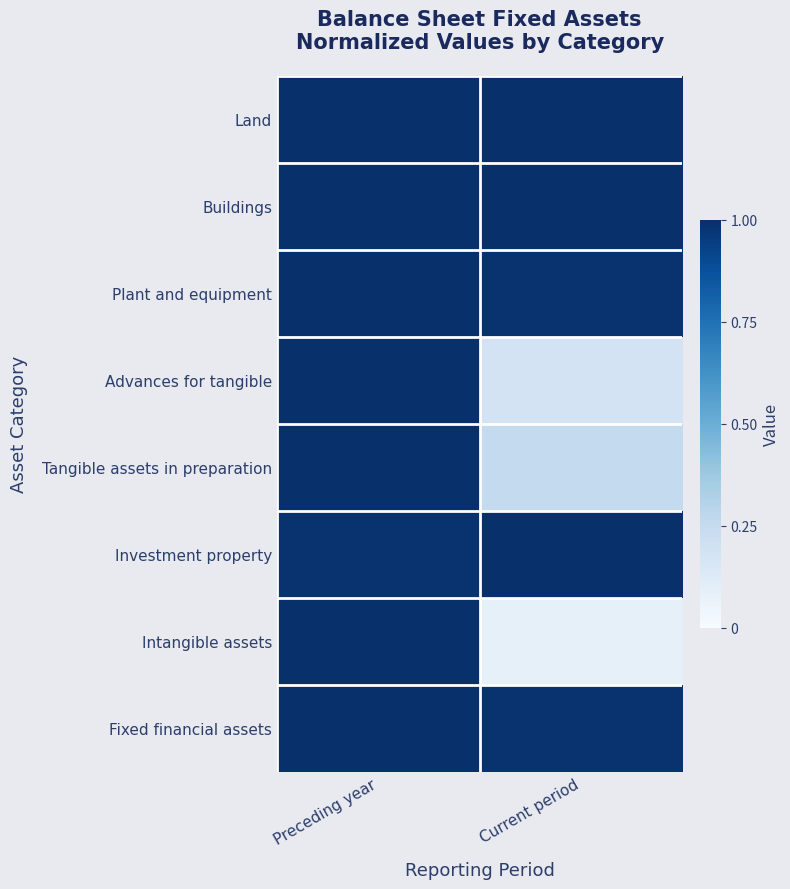

Rank the series at Current period from highest to lowest value.

Land, Buildings, Investment property, Fixed financial assets, Plant and equipment, Tangible assets in preparation, Advances for tangible, Intangible assets